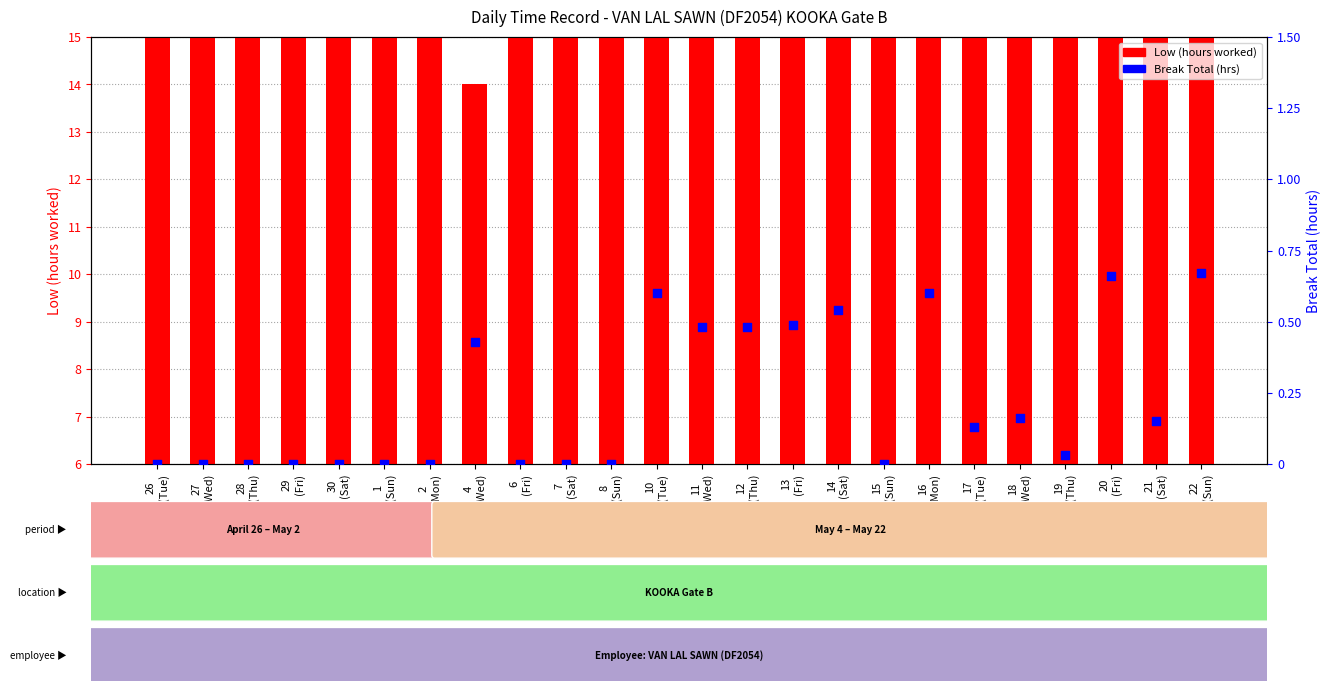

Which series contains the highest Y value?

Low (hours)